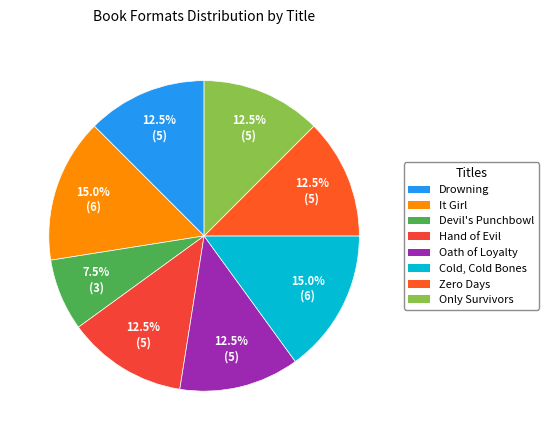

What percentage is the Zero Days slice, to the nearest percent?

12%